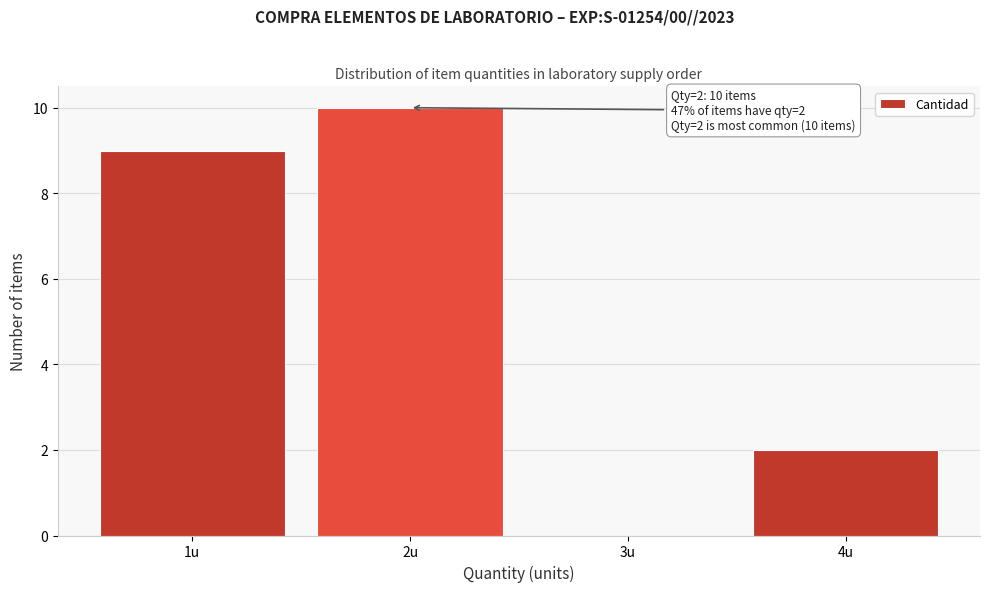

Over which range of the x-axis is the bar tallest?

1.5 to 2.5